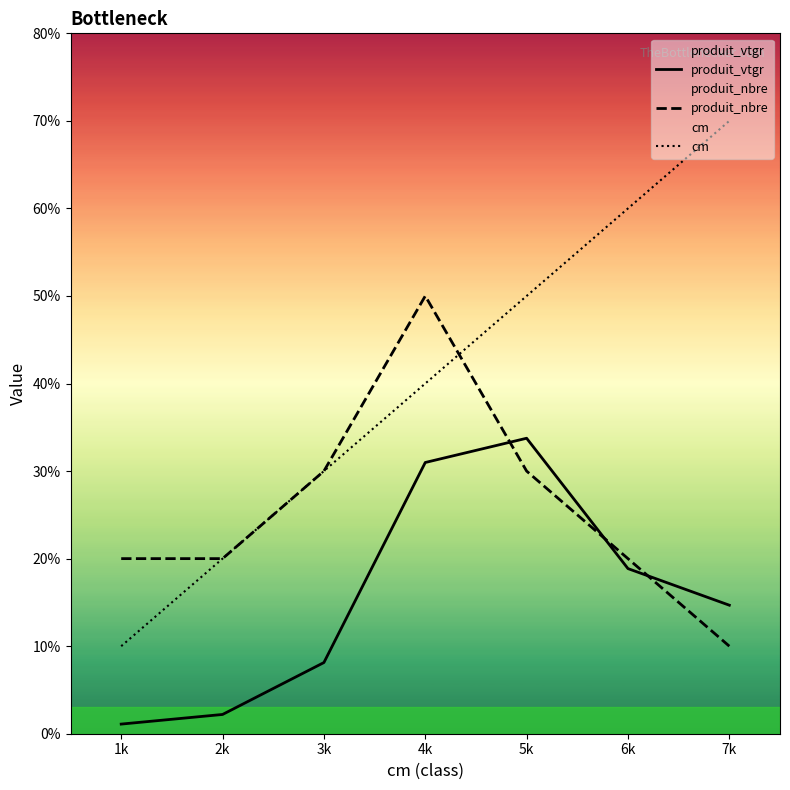

True or false: produit_nbre has a value of 5.0 at 4k.

True